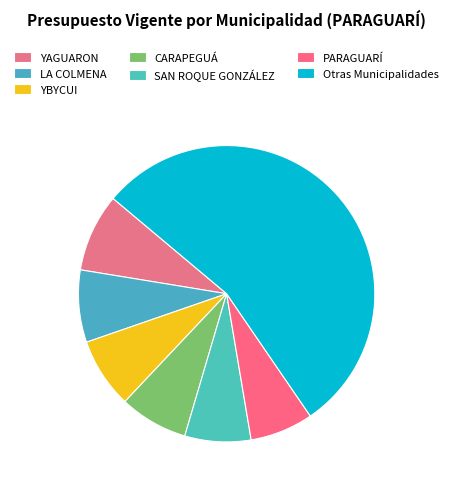

How many slices are in this pie chart?

7